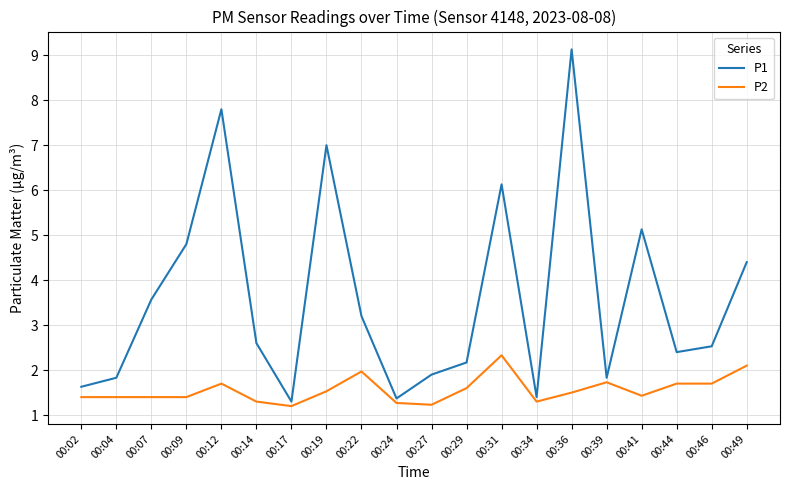

True or false: P2 has more than 1 points higher than both neighbors.

True